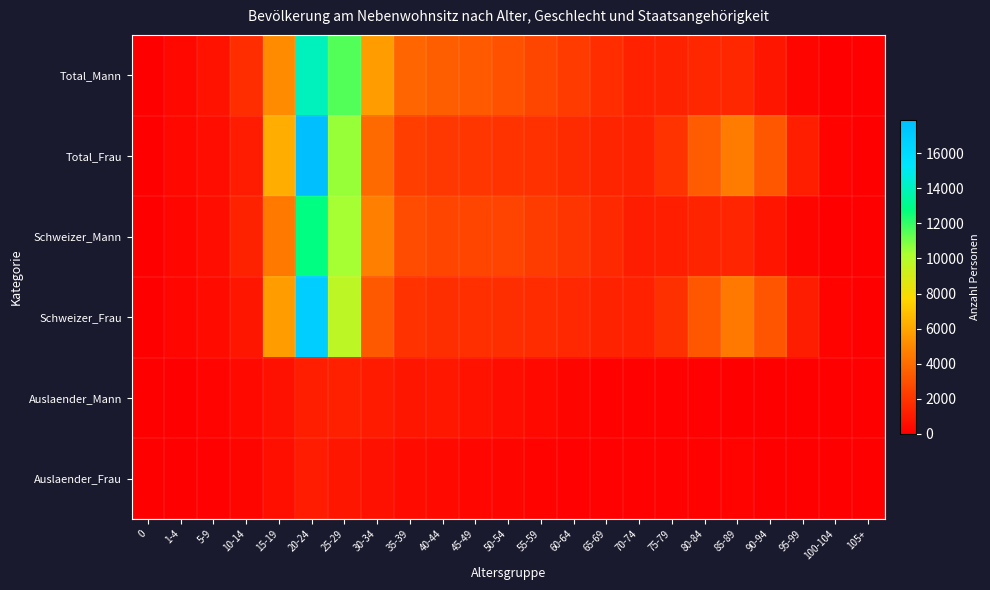

Reading left to right, extract all data points from this chart.

Total_Mann: 0=59	1-4=335	5-9=727	10-14=1678	15-19=5095	20-24=14007	25-29=11534	30-34=5687	35-39=3724	40-44=3470	45-49=3323	50-54=3032	55-59=2626	60-64=2235	65-69=1683	70-74=1230	75-79=1262	80-84=1468	85-89=1481	90-94=858	95-99=242	100-104=18	105+=10
Total_Frau: 0=36	1-4=322	5-9=548	10-14=1077	15-19=6257	20-24=17895	25-29=10544	30-34=3918	35-39=2314	40-44=2094	45-49=2062	50-54=1949	55-59=1828	60-64=1640	65-69=1377	70-74=1314	75-79=1913	80-84=3362	85-89=4571	90-94=3197	95-99=1132	100-104=172	105+=13
Schweizer_Mann: 0=36	1-4=280	5-9=547	10-14=1327	15-19=4421	20-24=12848	25-29=10342	30-34=4666	35-39=2856	40-44=2579	45-49=2570	50-54=2485	55-59=2263	60-64=2005	65-69=1553	70-74=1102	75-79=1165	80-84=1382	85-89=1430	90-94=837	95-99=238	100-104=17	105+=4
Schweizer_Frau: 0=27	1-4=255	5-9=446	10-14=864	15-19=5665	20-24=16833	25-29=9701	30-34=3286	35-39=1862	40-44=1723	45-49=1759	50-54=1734	55-59=1654	60-64=1536	65-69=1302	70-74=1224	75-79=1810	80-84=3250	85-89=4424	90-94=3142	95-99=1104	100-104=165	105+=13
Auslaender_Mann: 0=23	1-4=55	5-9=180	10-14=351	15-19=674	20-24=1159	25-29=1192	30-34=1021	35-39=868	40-44=891	45-49=753	50-54=547	55-59=363	60-64=230	65-69=130	70-74=128	75-79=97	80-84=86	85-89=51	90-94=21	95-99=4	100-104=1	105+=6
Auslaender_Frau: 0=9	1-4=67	5-9=102	10-14=213	15-19=592	20-24=1062	25-29=843	30-34=632	35-39=452	40-44=371	45-49=303	50-54=215	55-59=174	60-64=104	65-69=75	70-74=90	75-79=103	80-84=112	85-89=147	90-94=55	95-99=28	100-104=7	105+=0